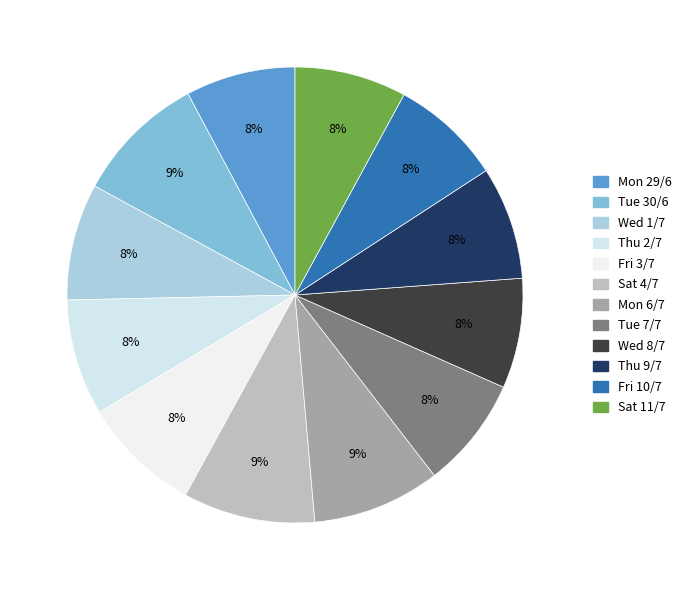

What is the change in value from Wed 1/7 to Fri 3/7?

+0.2